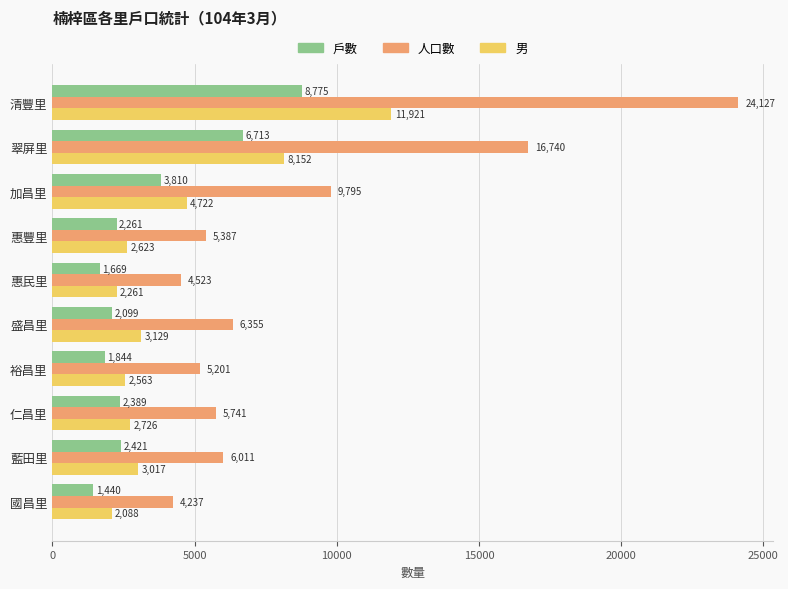

What is the maximum value shown in the chart?

24127